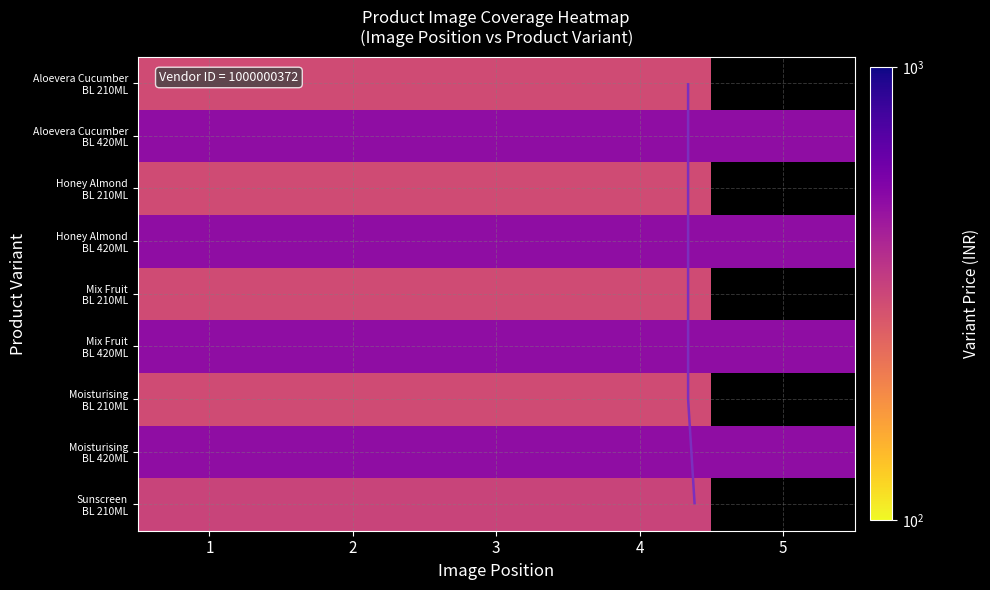

Which series has the largest range (max minus min)?

Aloevera Cucumber BL 210ML